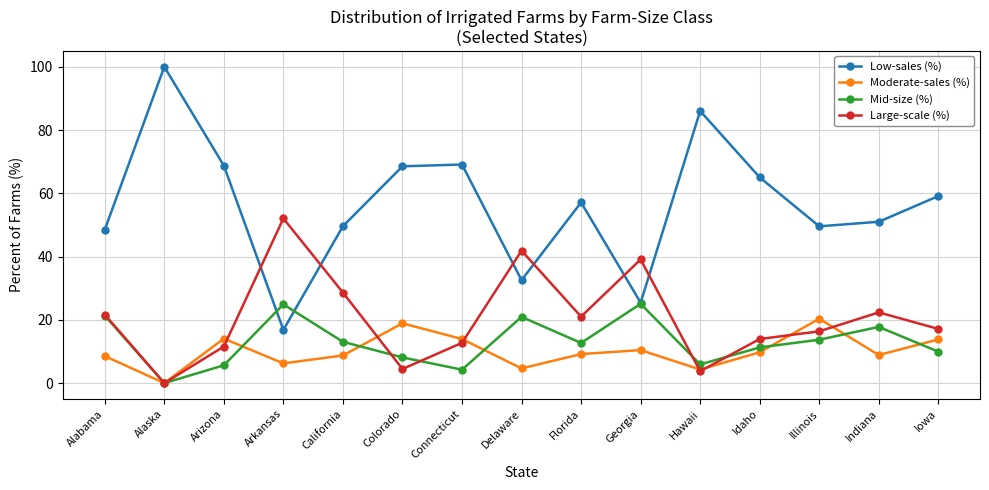

True or false: Low-sales (%) and Moderate-sales (%) cross at least once.

False